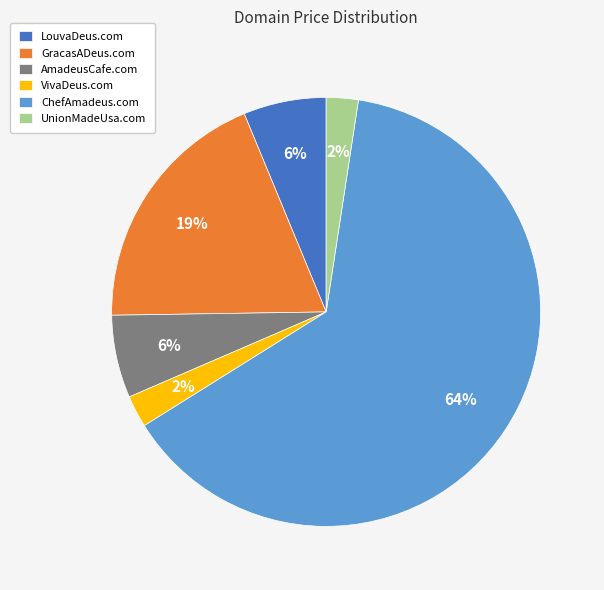

Is it true that AmadeusCafe.com is 6% of the pie?

True